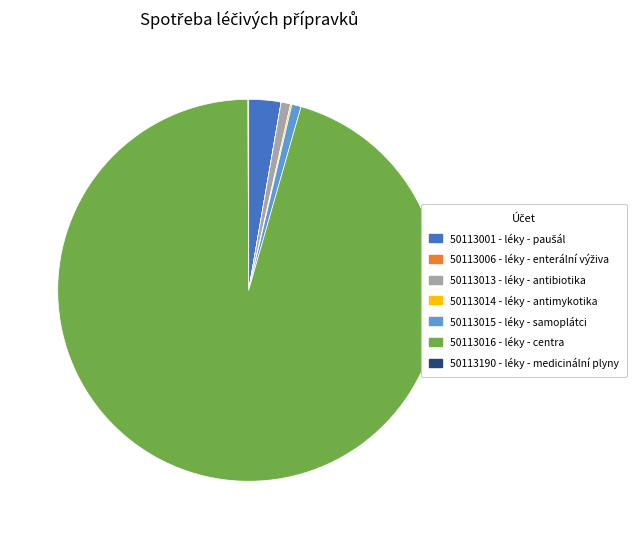

The 50113013 - léky - antibiotika slice represents 1% of the pie. True or false?

True